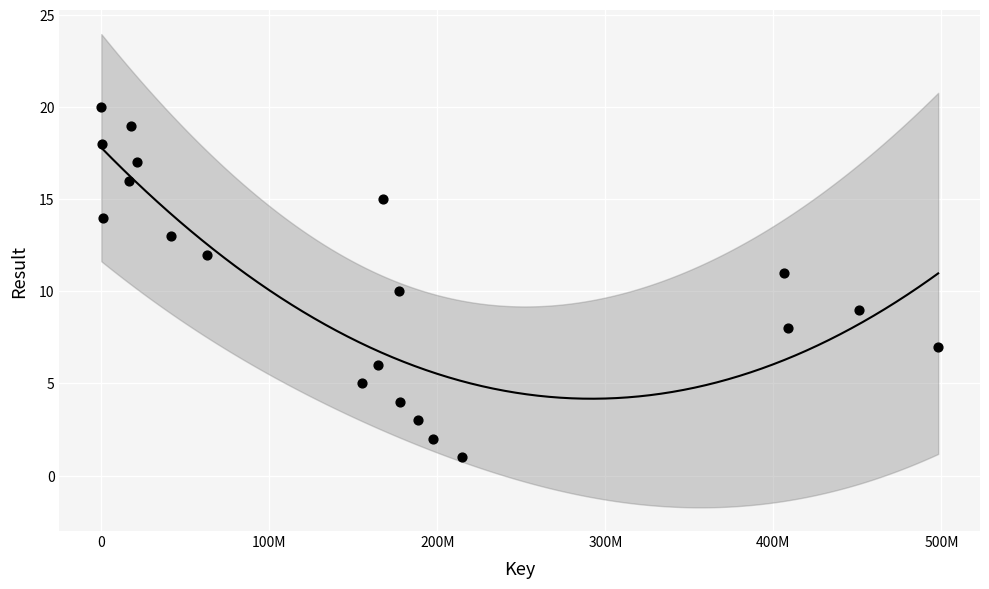

What is the range of X values (max minus min)?

498072615